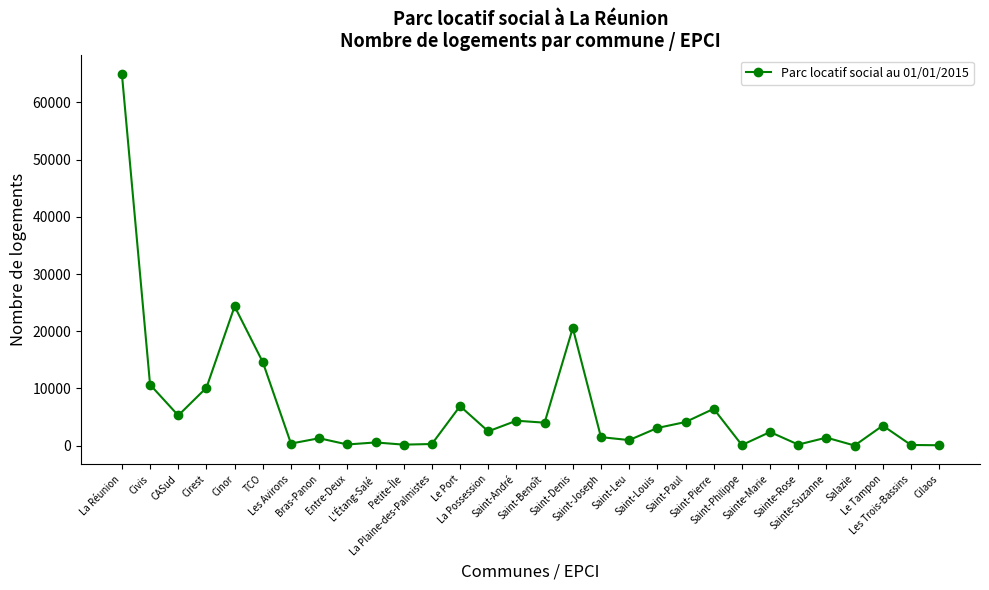

At which label does the data first exceed 2495?

La Réunion